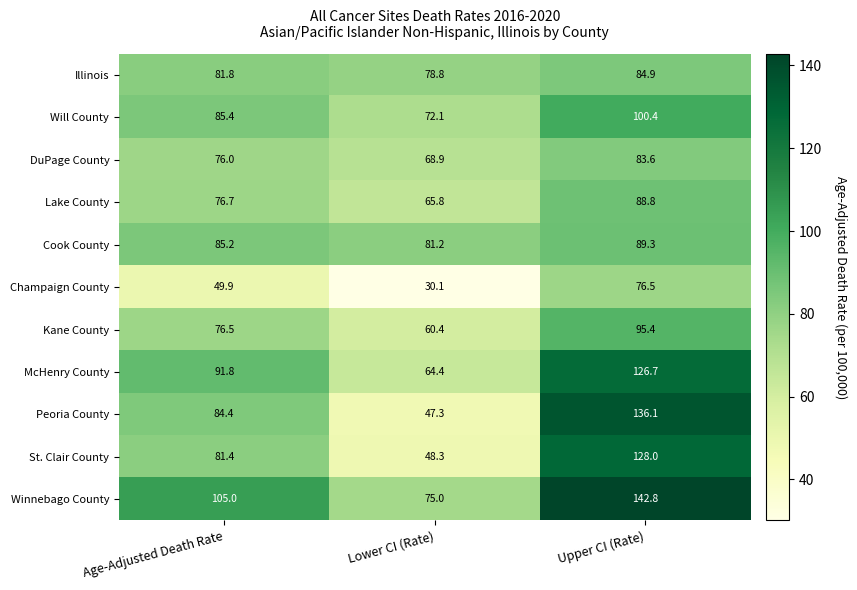

At which category does the chart reach its minimum across all series?

Lower CI (Rate)